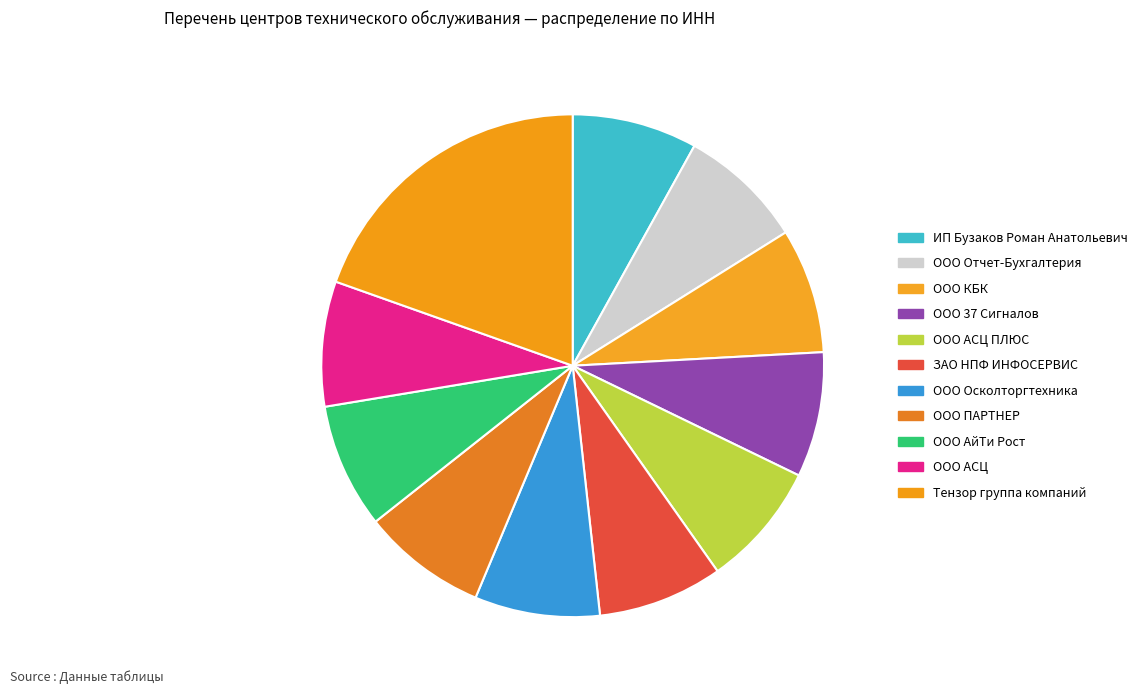

How many segments does this pie chart have?

11